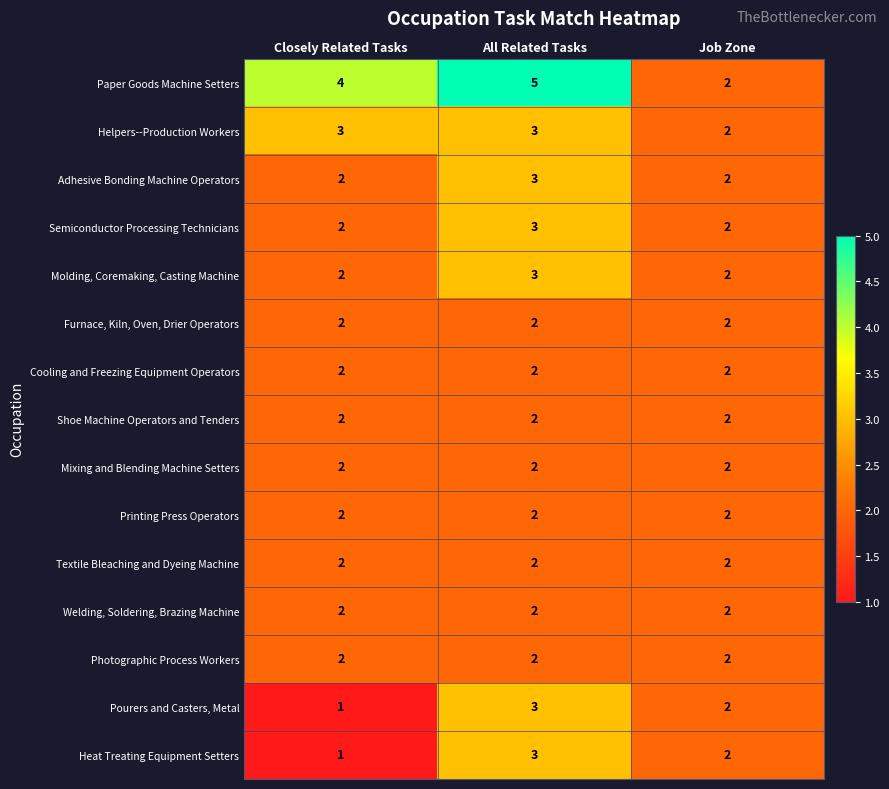

What is the smallest value displayed?

1